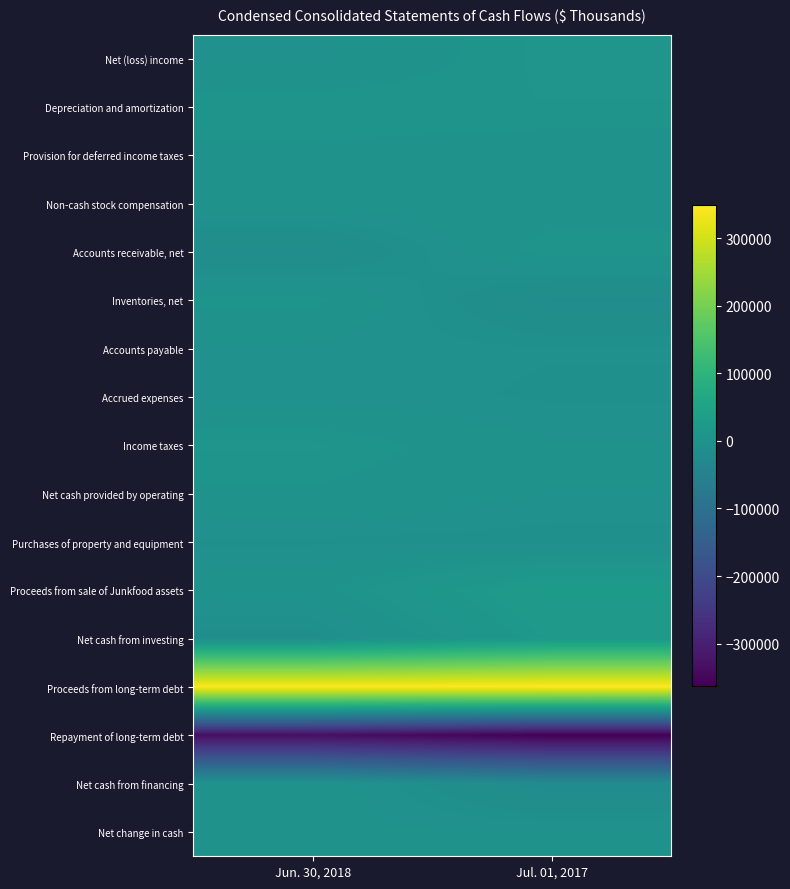

Reading left to right, transcribe all the data shown in this chart.

Net (loss) income: Jun. 30, 2018=-1771	Jul. 01, 2017=8412
Depreciation and amortization: Jun. 30, 2018=7398	Jul. 01, 2017=7203
Provision for deferred income taxes: Jun. 30, 2018=3514	Jul. 01, 2017=1541
Non-cash stock compensation: Jun. 30, 2018=1914	Jul. 01, 2017=1223
Accounts receivable, net: Jun. 30, 2018=-14222	Jul. 01, 2017=7299
Inventories, net: Jun. 30, 2018=6096	Jul. 01, 2017=-15104
Accounts payable: Jun. 30, 2018=-2279	Jul. 01, 2017=-3529
Accrued expenses: Jun. 30, 2018=-2098	Jul. 01, 2017=-4323
Income taxes: Jun. 30, 2018=8057	Jul. 01, 2017=-377
Net cash provided by operating: Jun. 30, 2018=3979	Jul. 01, 2017=-892
Purchases of property and equipment: Jun. 30, 2018=-4313	Jul. 01, 2017=-5513
Proceeds from sale of Junkfood assets: Jun. 30, 2018=1946	Jul. 01, 2017=25000
Net cash from investing: Jun. 30, 2018=-8238	Jul. 01, 2017=19488
Proceeds from long-term debt: Jun. 30, 2018=346218	Jul. 01, 2017=349555
Repayment of long-term debt: Jun. 30, 2018=-334059	Jul. 01, 2017=-362694
Net cash from financing: Jun. 30, 2018=4080	Jul. 01, 2017=-18504
Net change in cash: Jun. 30, 2018=-179	Jul. 01, 2017=92